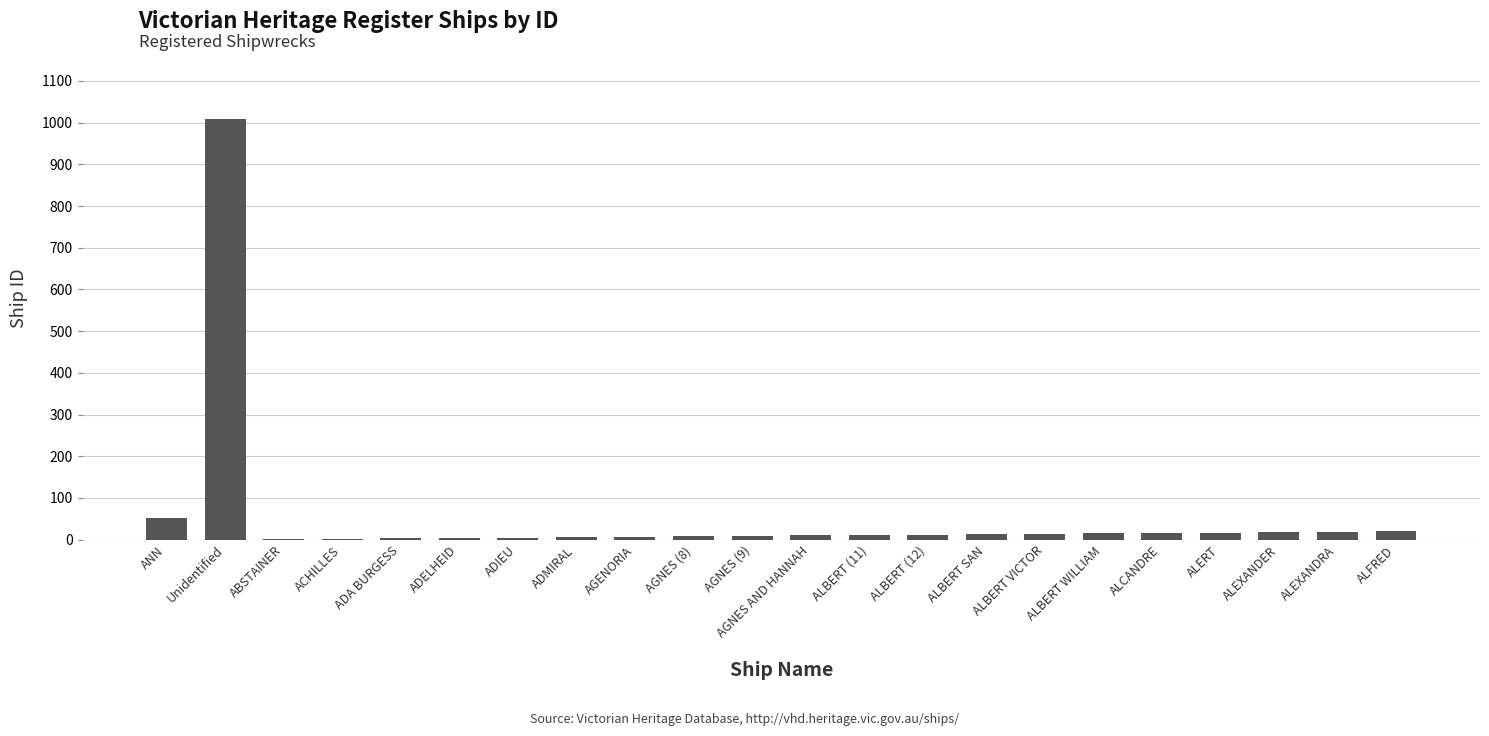

What is the sum of all values?

1270